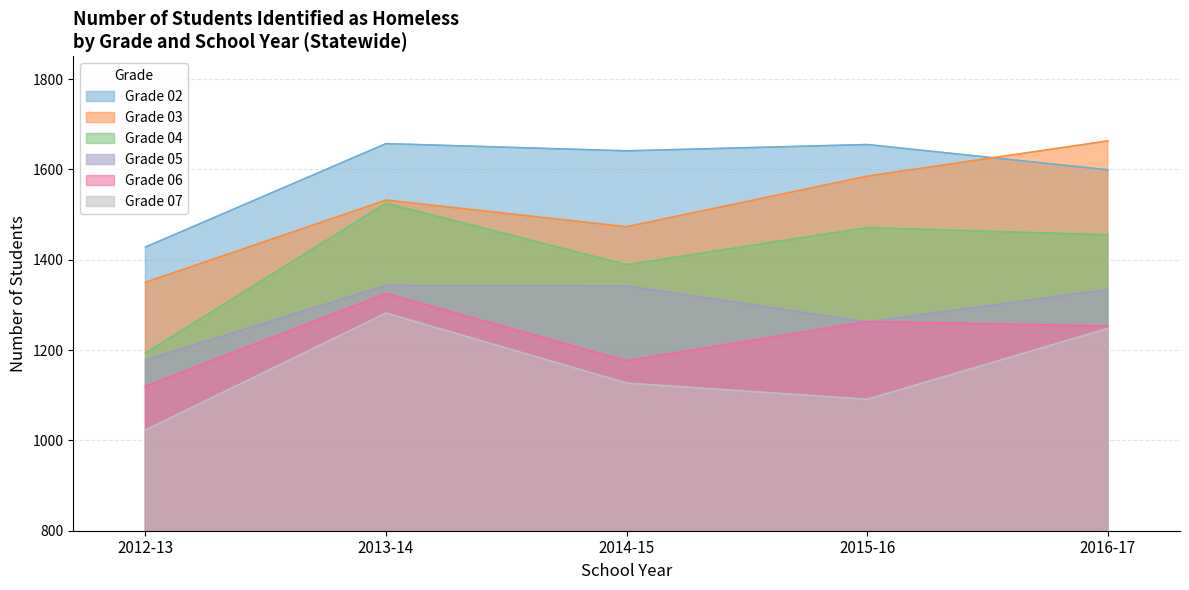

Is the value of 07 at 2012-13 greater than the value of 03 at 2016-17?

No